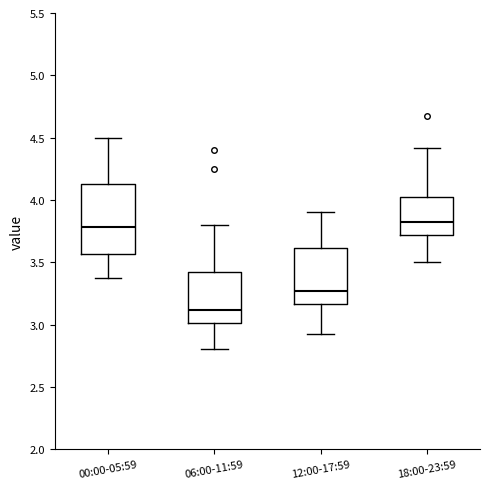

Reading left to right, read every box against the y-axis: the position of its median line, the range the box covers, and the ends of its whiskers. The values are not printed on the chart, so give them approximately, as read against the axis.

00:00-05:59: median 3.80, box 3.55 to 4.15, whiskers 3.35 to 4.50
06:00-11:59: median 3.10, box 3.00 to 3.45, whiskers 2.80 to 3.80
12:00-17:59: median 3.25, box 3.15 to 3.60, whiskers 2.90 to 3.90
18:00-23:59: median 3.85, box 3.70 to 4.05, whiskers 3.50 to 4.40